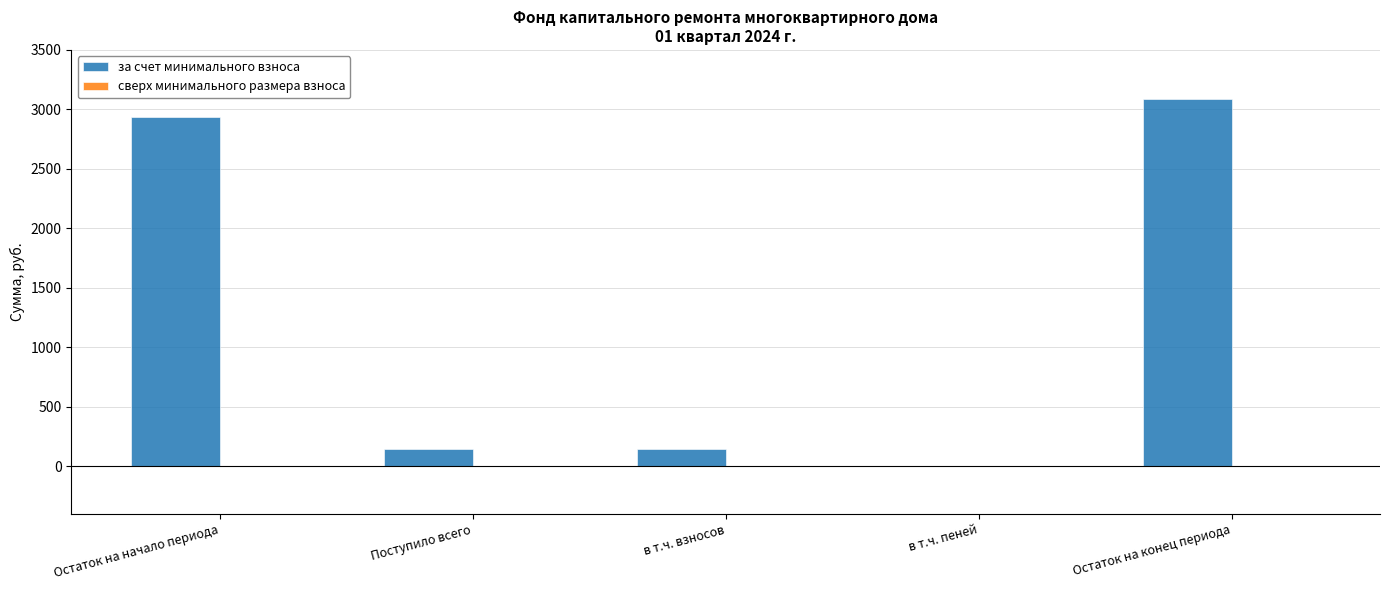

Count the number of data series in this chart.

1